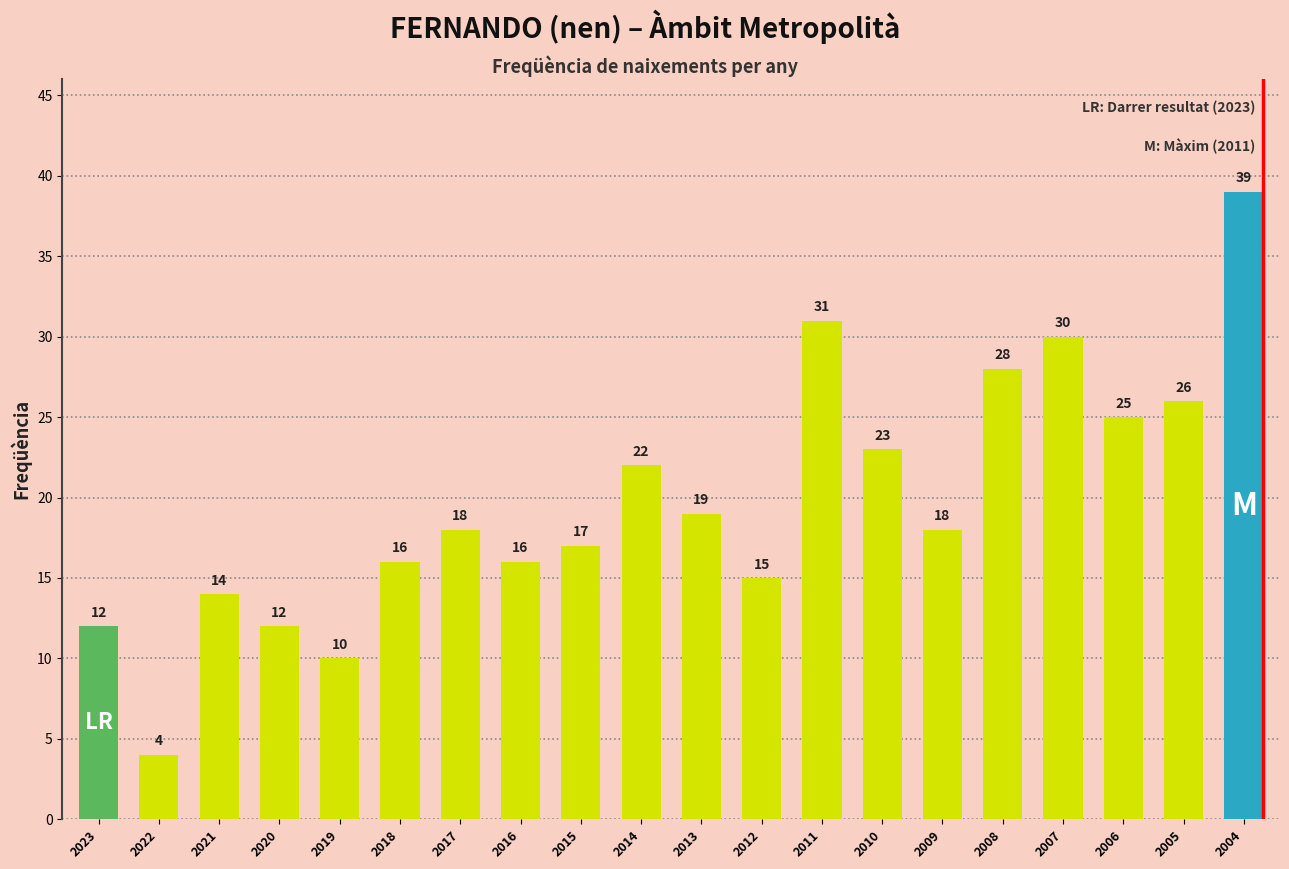

What is the change in value from 2023 to 2004?

+27